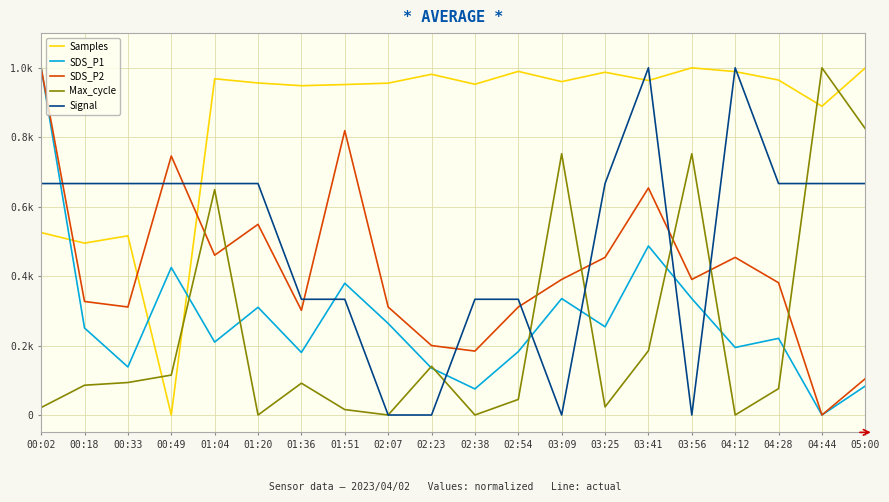

At which label is SDS_P2 closest to 0?

04:44